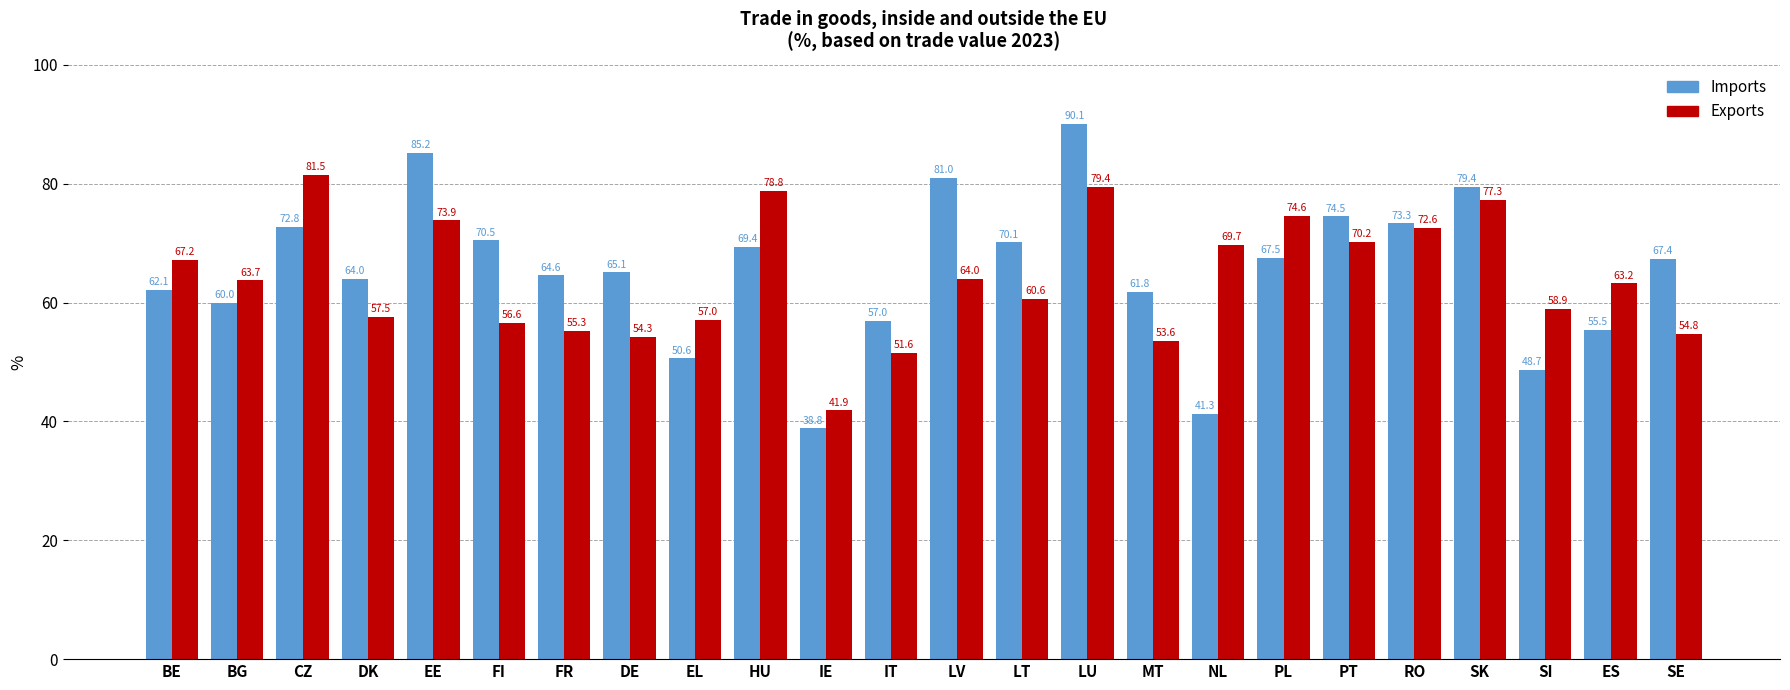

Count the number of data series in this chart.

2